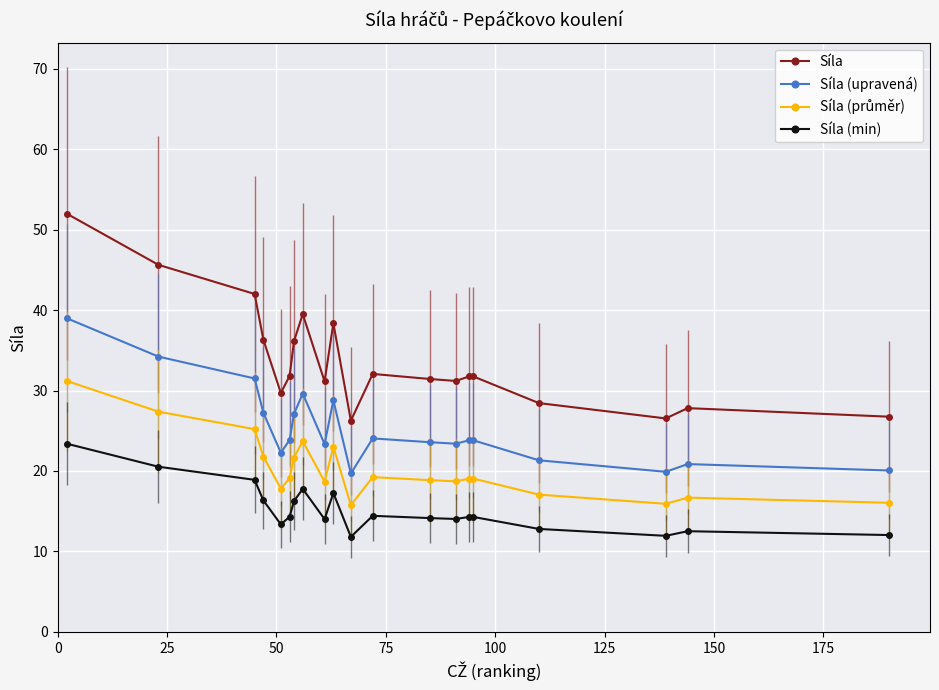

True or false: Síla (min) and Síla cross at least once.

False